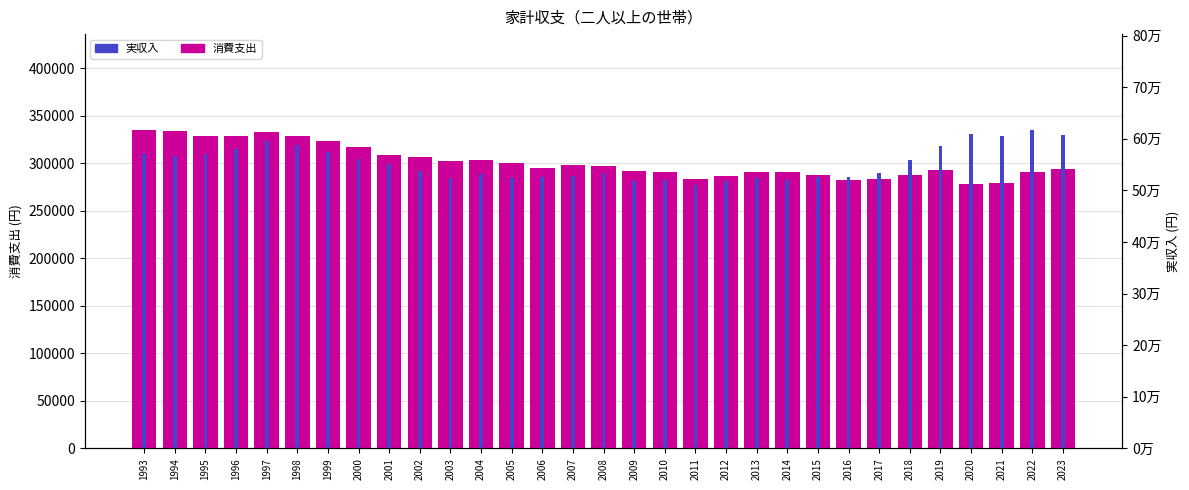

Rank the series by their maximum value, from highest to lowest.

実収入, 消費支出